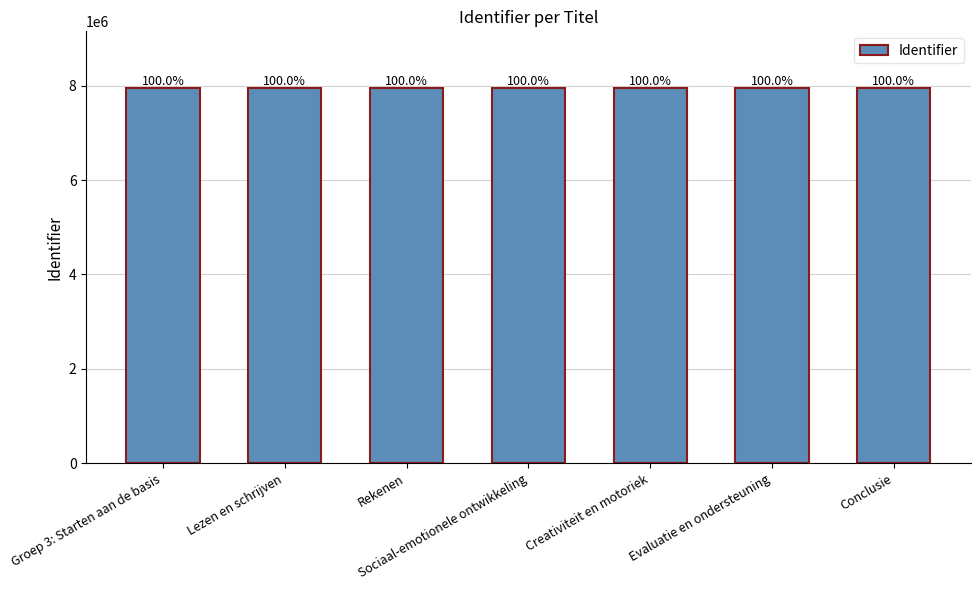

Are the bars horizontal?

No